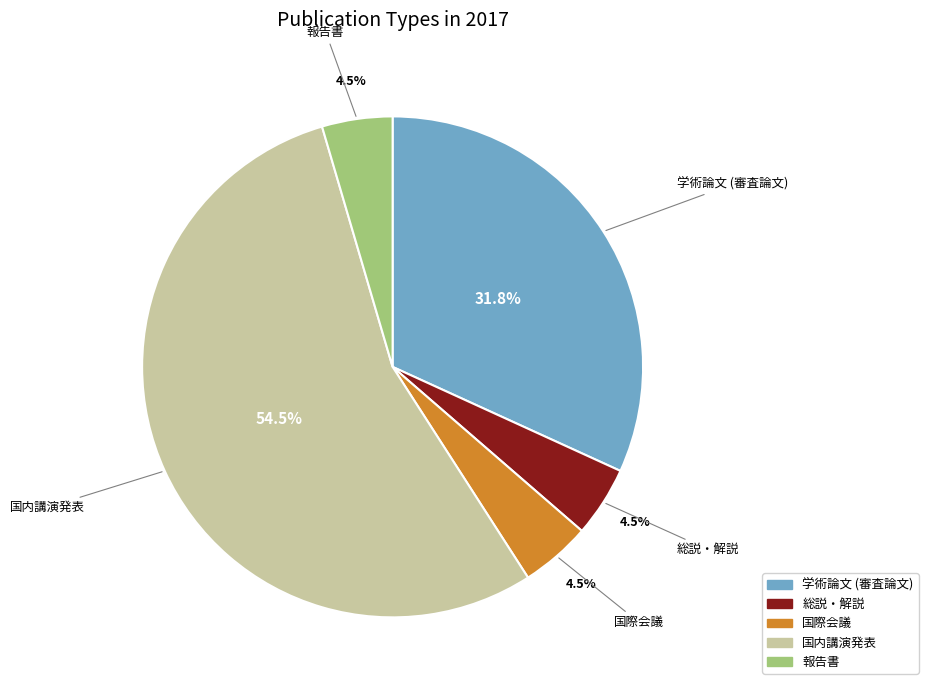

True or false: 国際会議 accounts for 18% of the total.

False